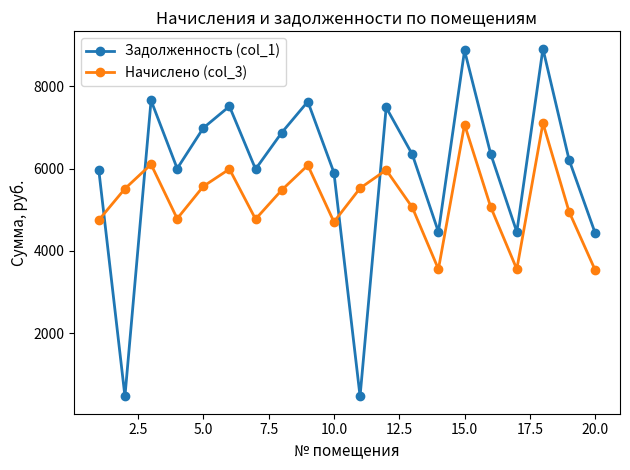

True or false: Задолженность (col_1) and Начислено (col_3) intersect in this chart.

True